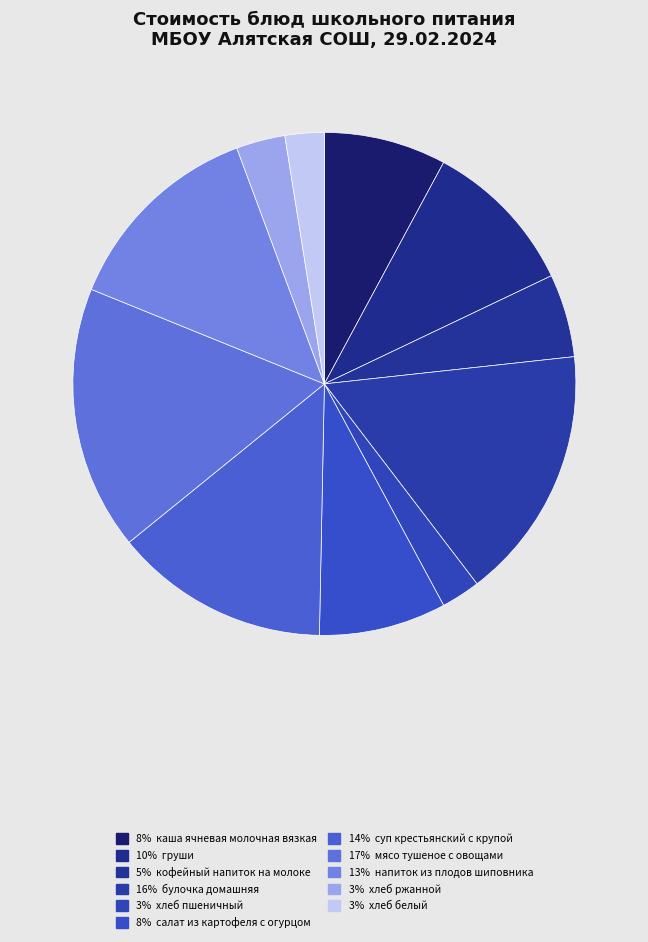

How many segments does this pie chart have?

11